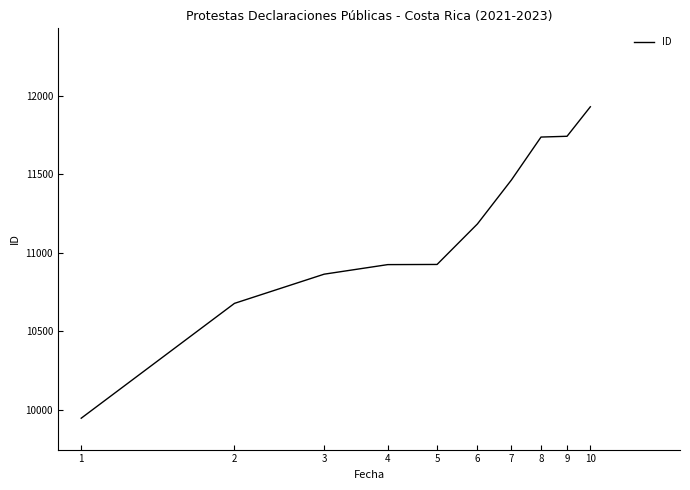

What is the greatest value displayed?

11931